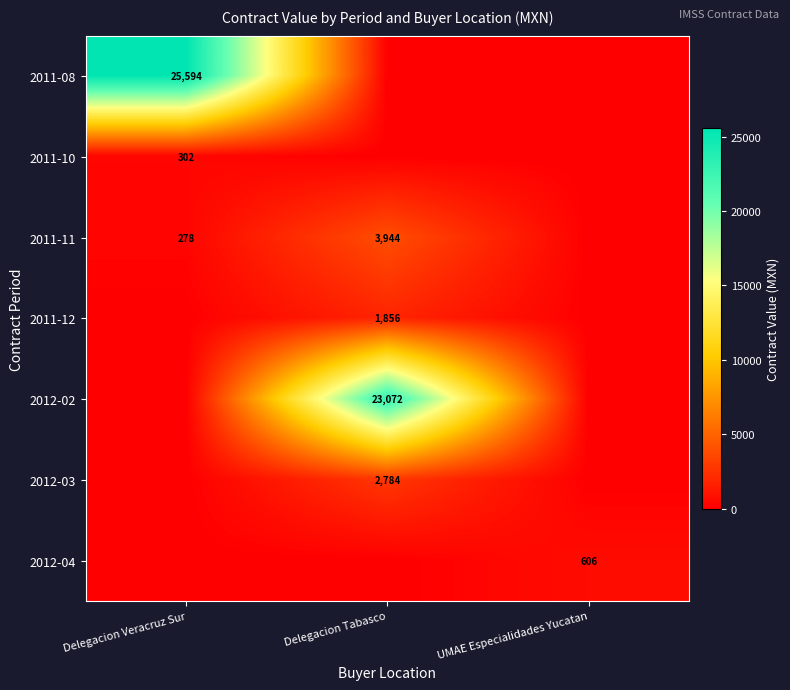

What is the total value across all series at Delegacion Tabasco?

31656.4